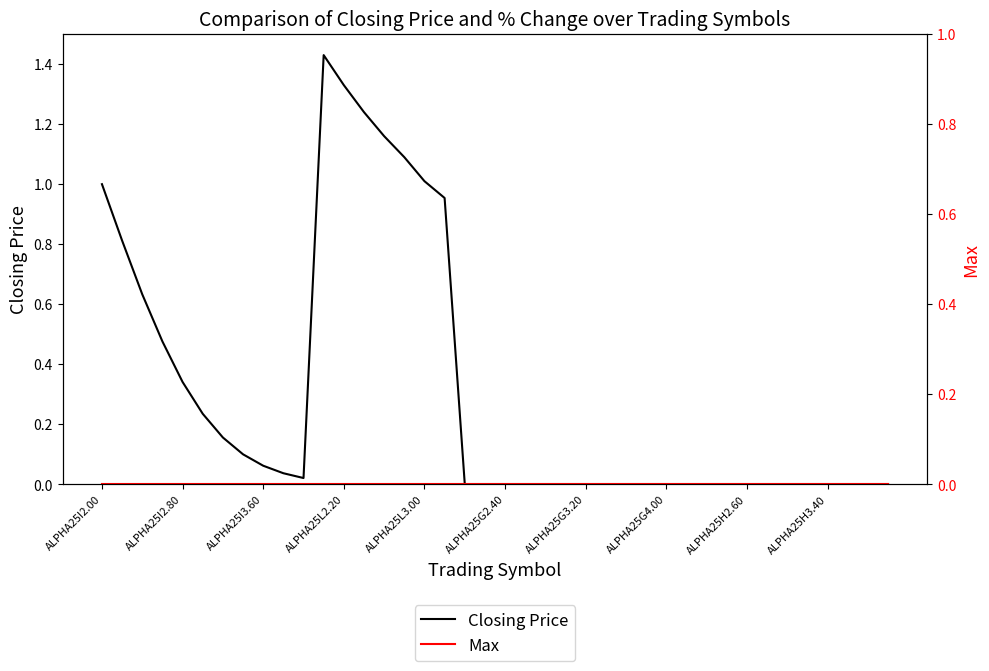

The value of Closing Price at 17 is 1.7. True or false?

False